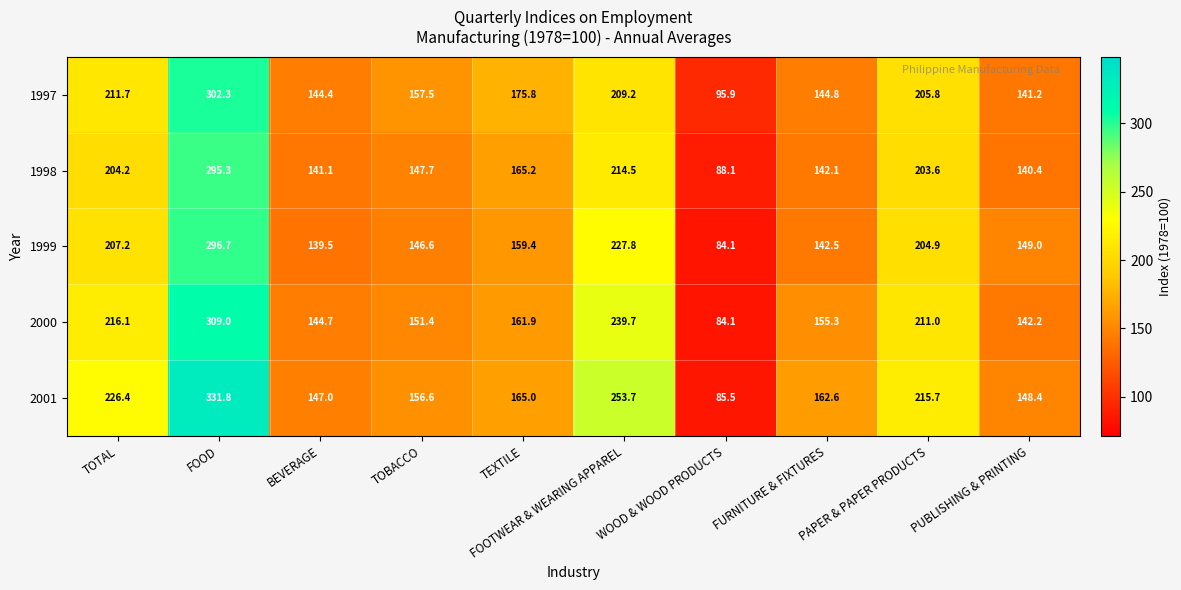

Rank the series by their maximum value, from lowest to highest.

1998, 1999, 1997, 2000, 2001